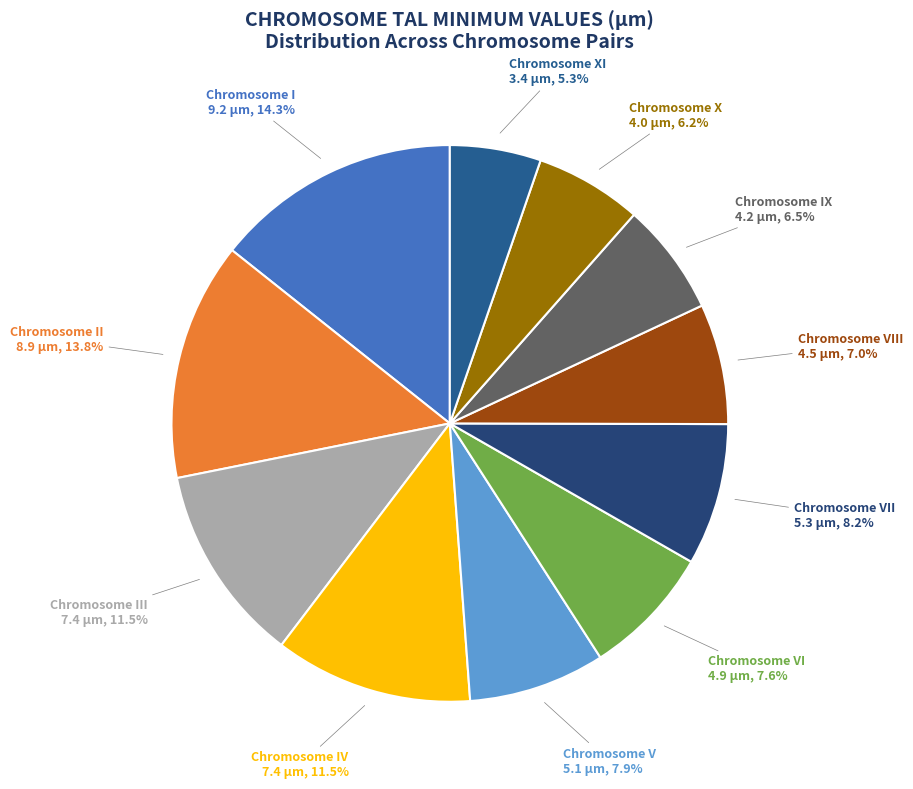

How many segments does this pie chart have?

11